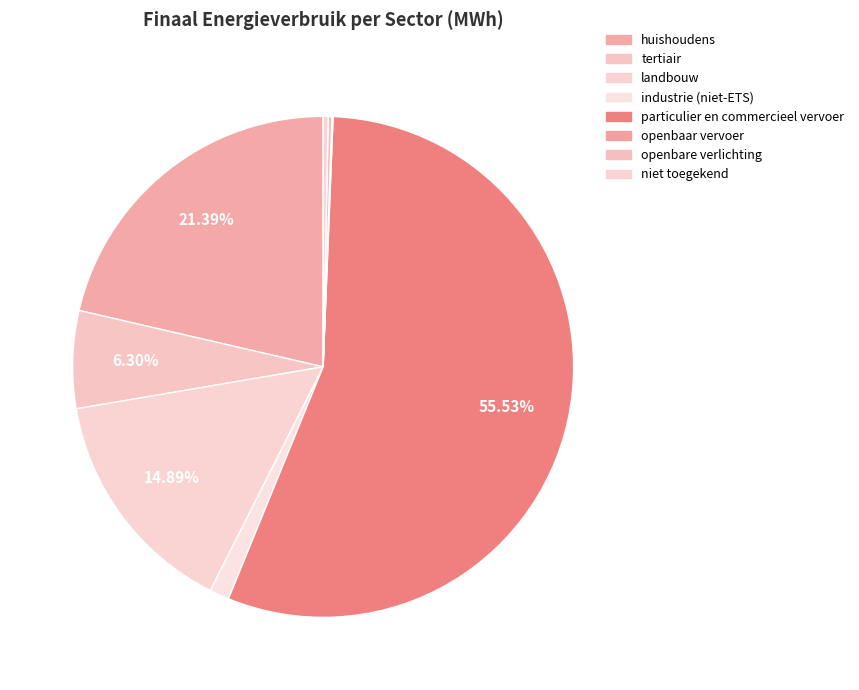

The particulier en commercieel vervoer slice represents 61% of the pie. True or false?

False